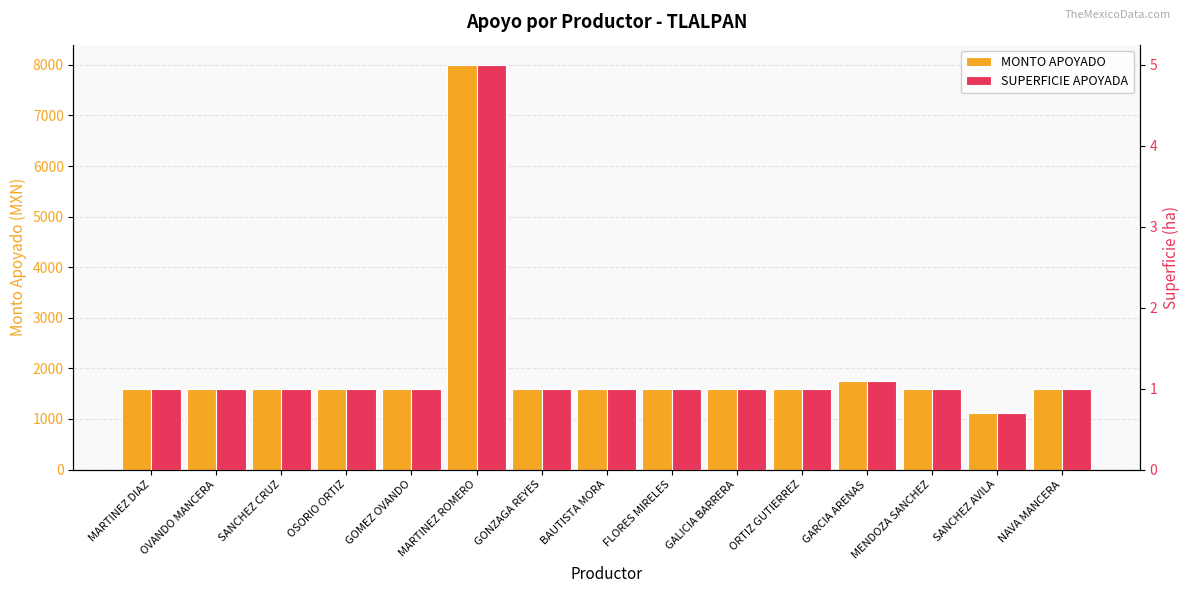

Which series has the largest total across all categories?

MONTO APOYADO